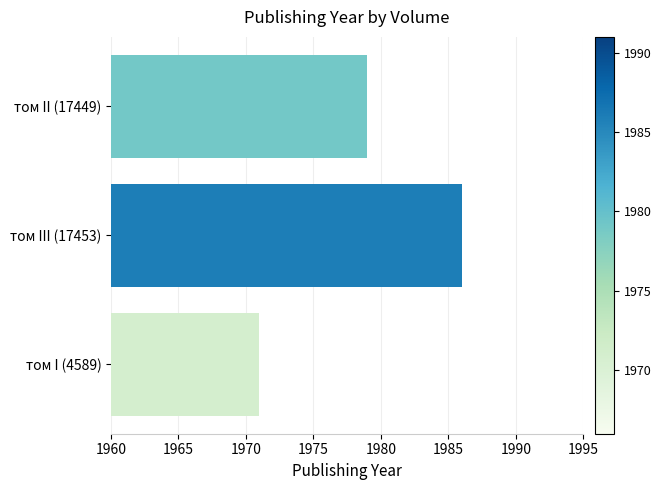

The chart shows a value of 1979 at том II (17449). True or false?

True